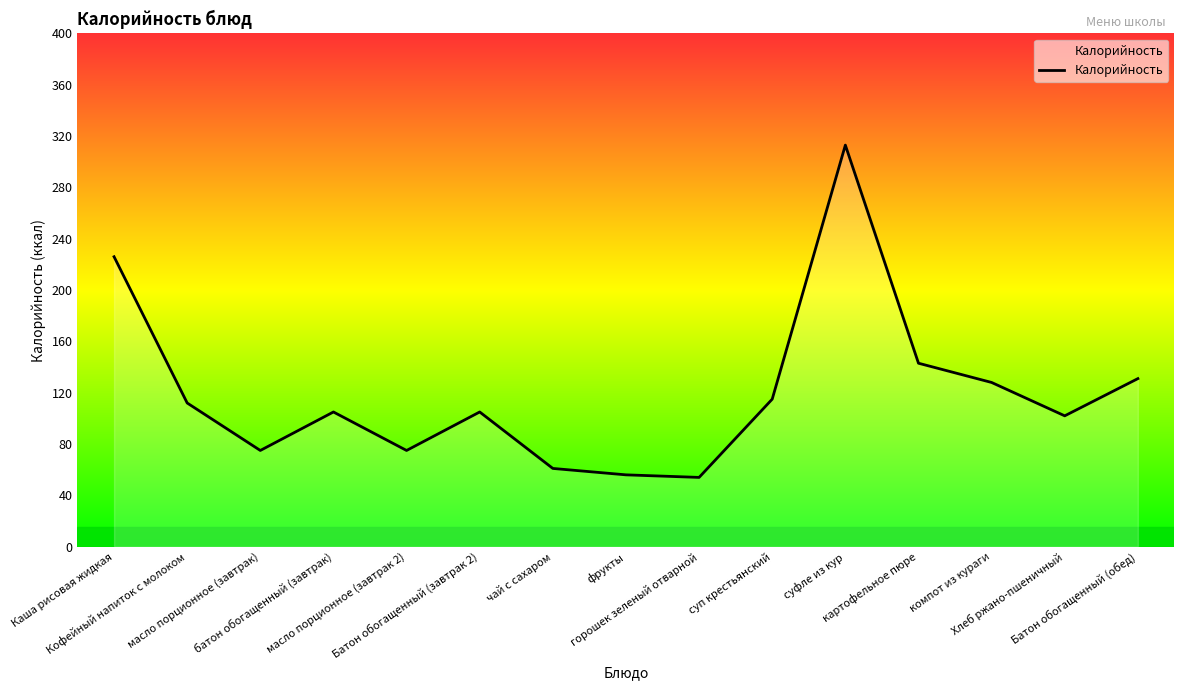

Reading right to left, list all the values displayed in this chart.

Батон обогащенный (обед)=131	Хлеб ржано-пшеничный=102	компот из кураги=128	картофельное пюре=143	суфле из кур=313	суп крестьянский=115	горошек зеленый отварной=54	фрукты=56	чай с сахаром=61	Батон обогащенный (завтрак 2)=105	масло порционное (завтрак 2)=75	батон обогащенный (завтрак)=105	масло порционное (завтрак)=75	Кофейный напиток с молоком=112	Каша рисовая жидкая=226